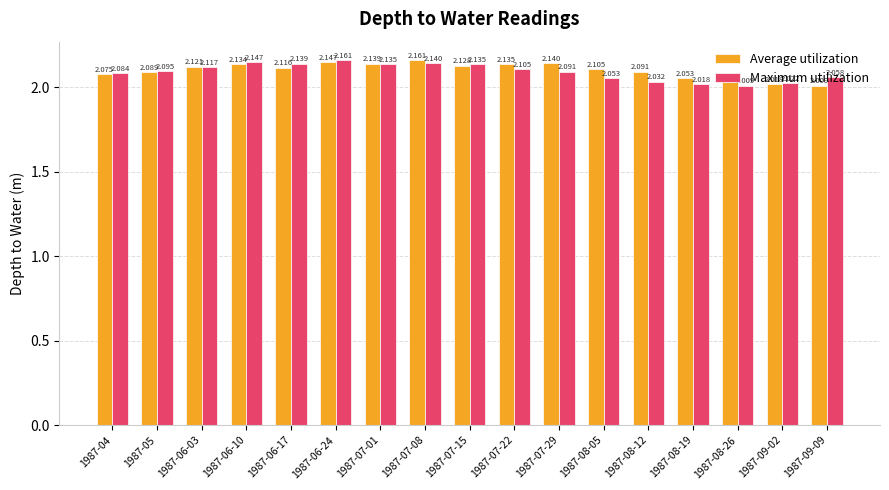

Which series has the largest total across all categories?

Average utilization